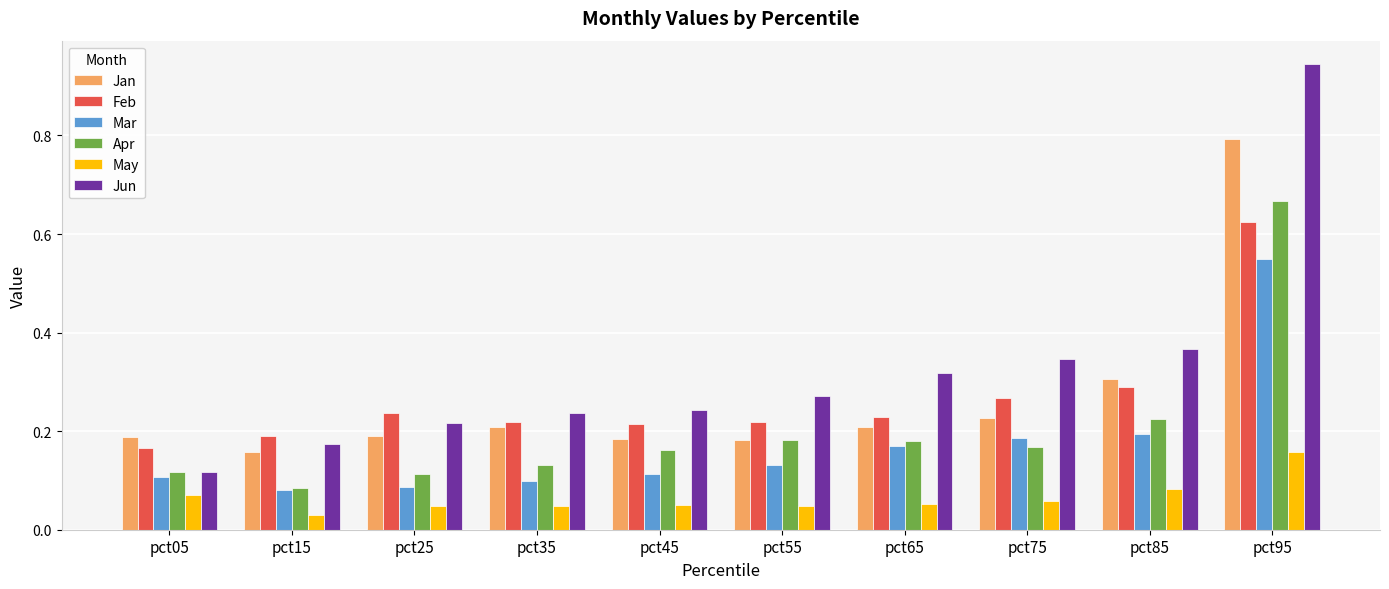

Where is Apr nearest to the value 0?

pct15